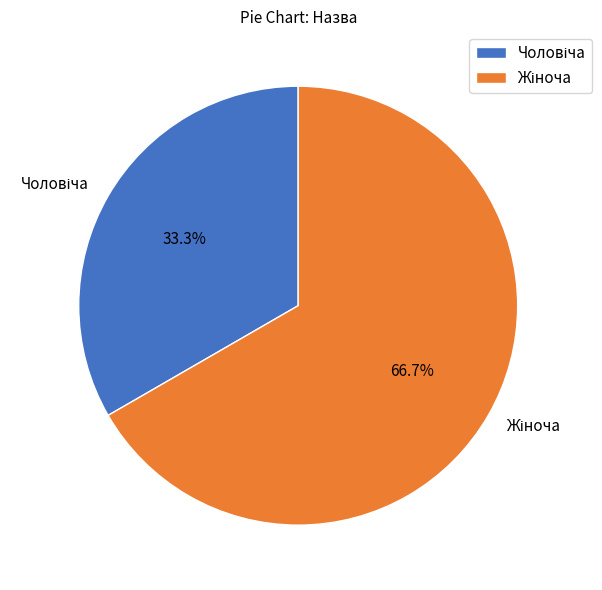

Is there a majority slice in this chart?

Yes